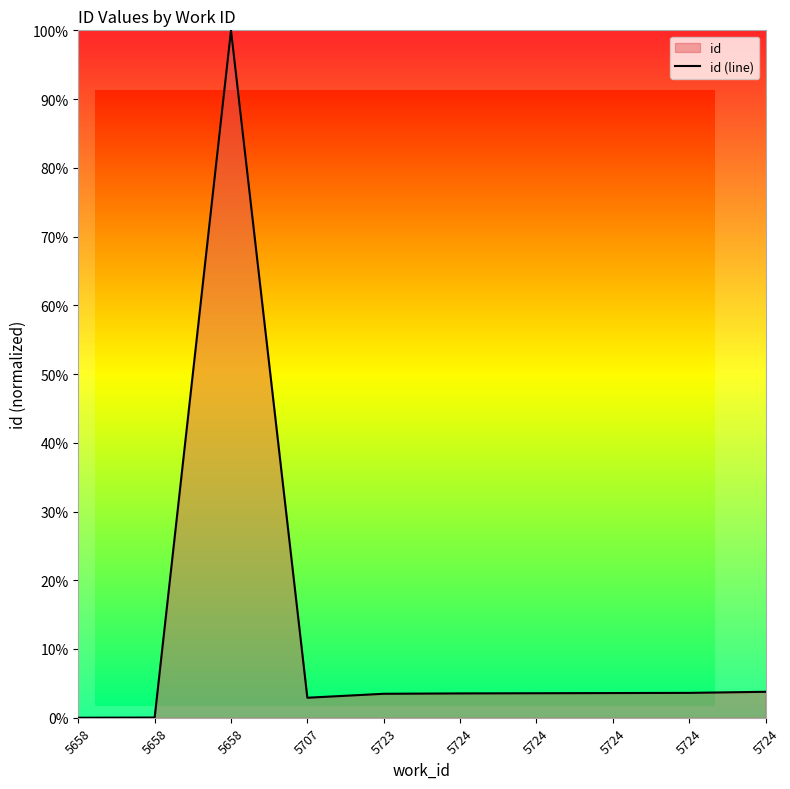

Does the chart have visible grid lines?

No